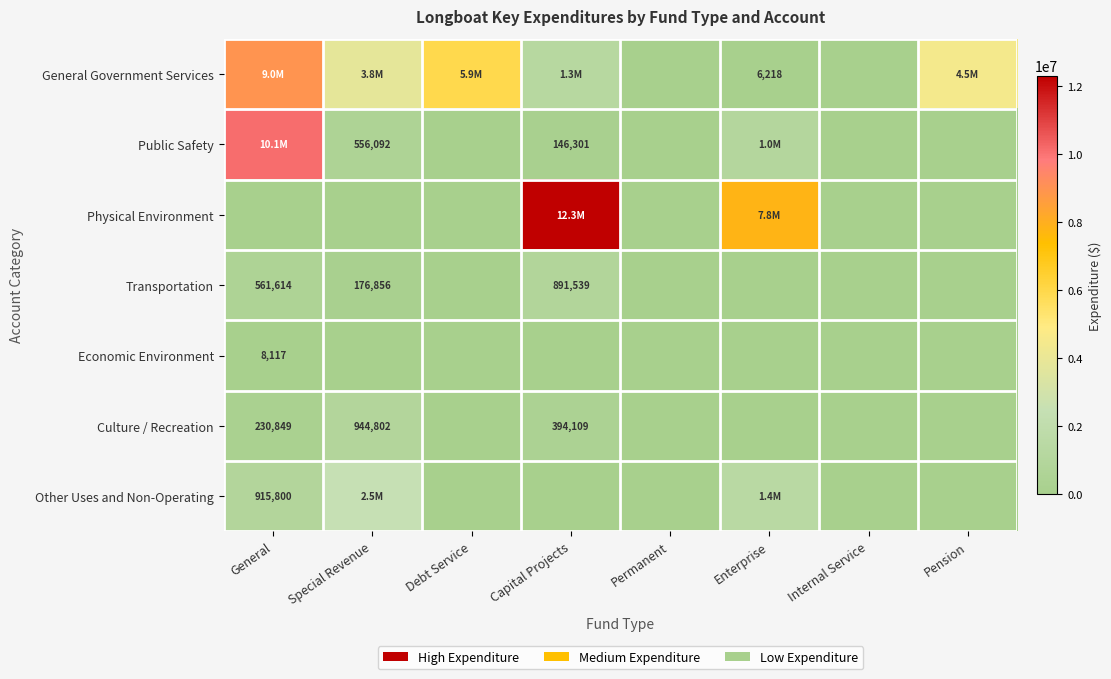

True or false: Economic Environment has a value of 8117 at General.

True